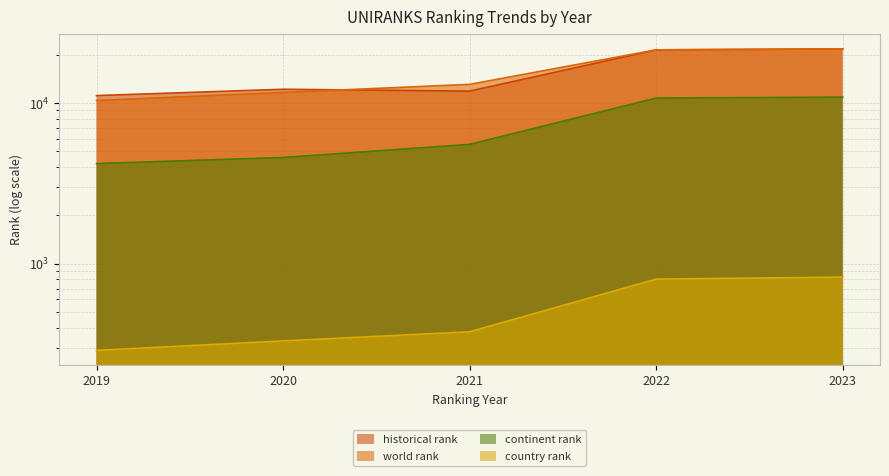

What is the lowest value of the historical rank series?

11109.5